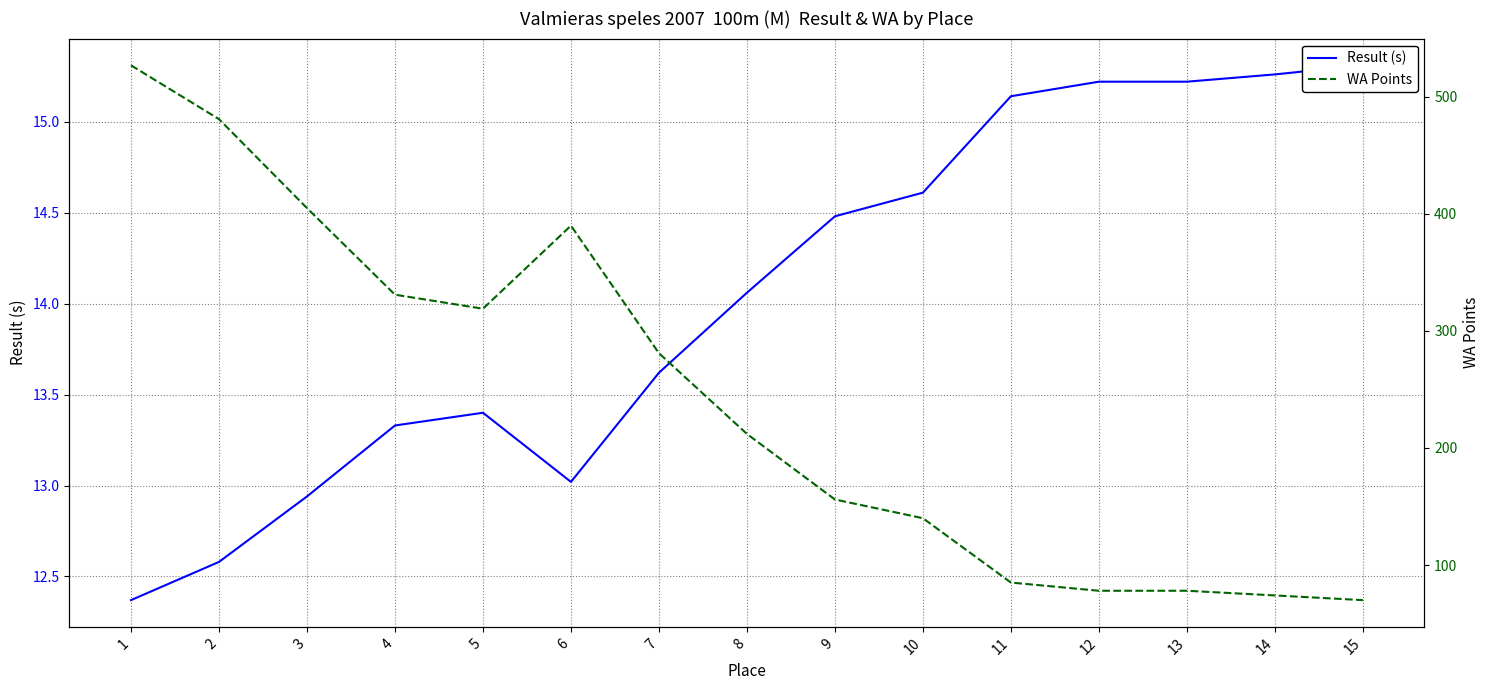

At which category does Result (s) reach its first local valley?

6